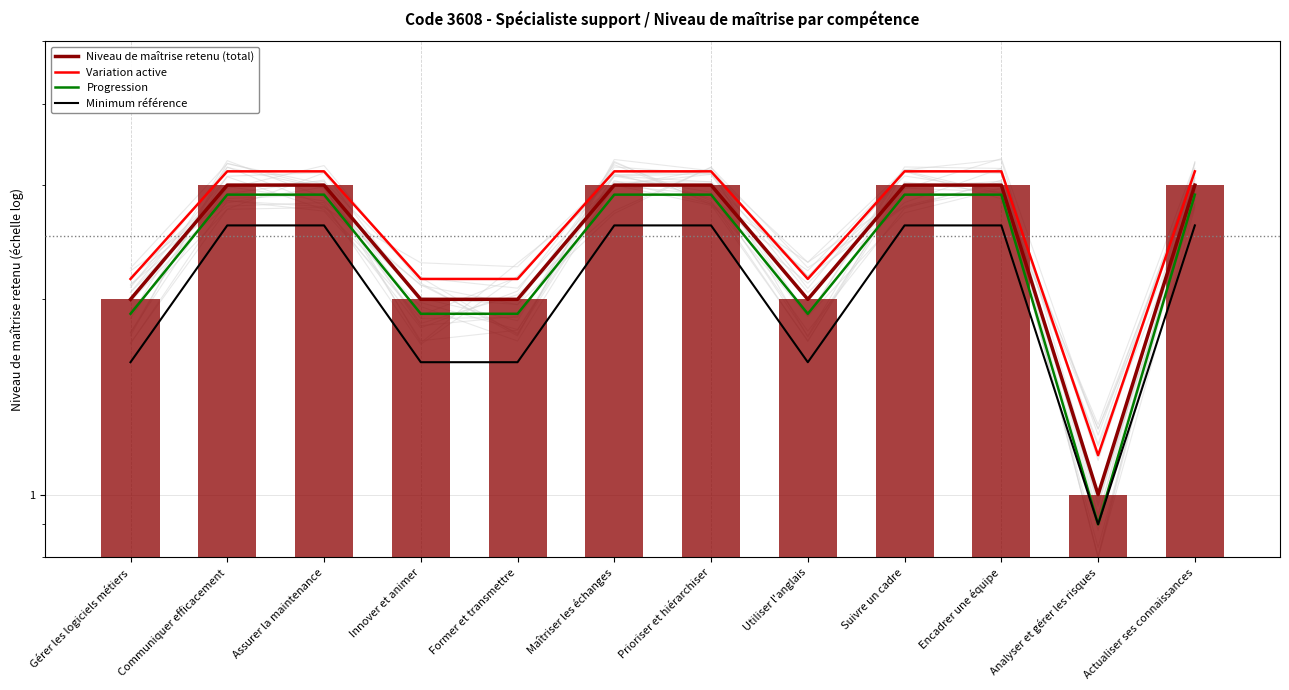

What is the spread (max minus min) of values at Gérer les logiciels métiers?

0.5